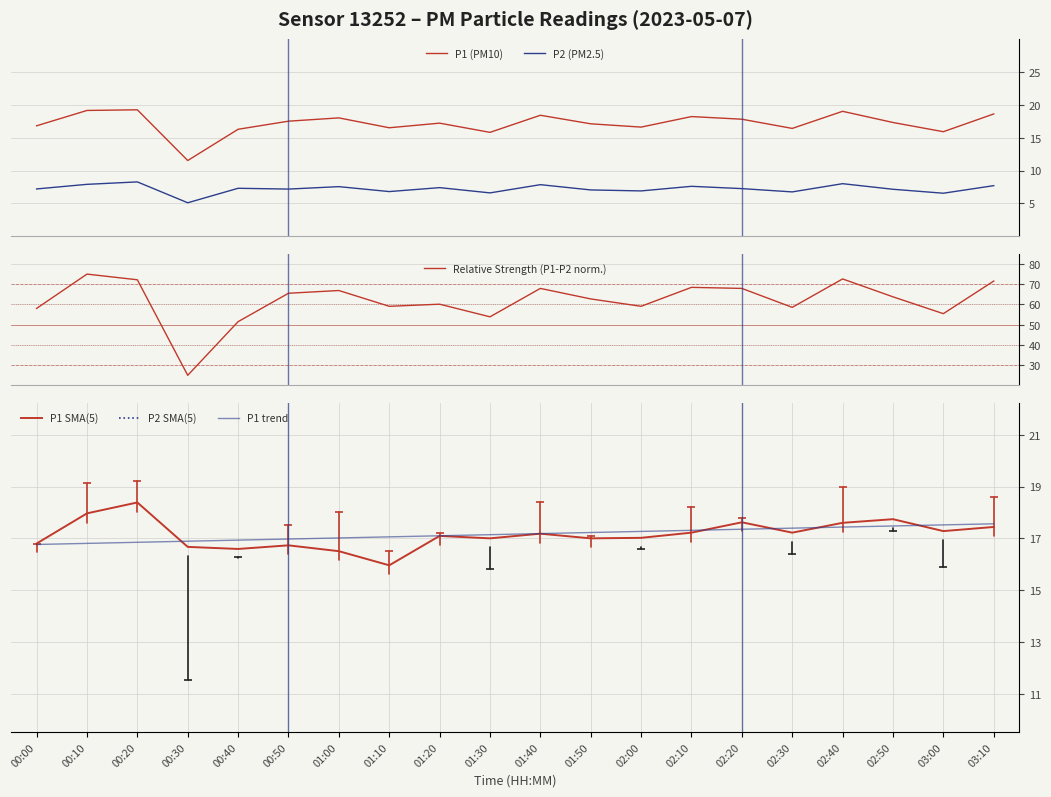

Rank the categories by P1 SMA(5) value from highest to lowest.

00:20, 00:10, 02:50, 02:20, 02:40, 03:10, 03:00, 02:10, 02:30, 01:40, 01:20, 02:00, 01:30, 01:50, 00:00, 00:50, 00:30, 00:40, 01:00, 01:10